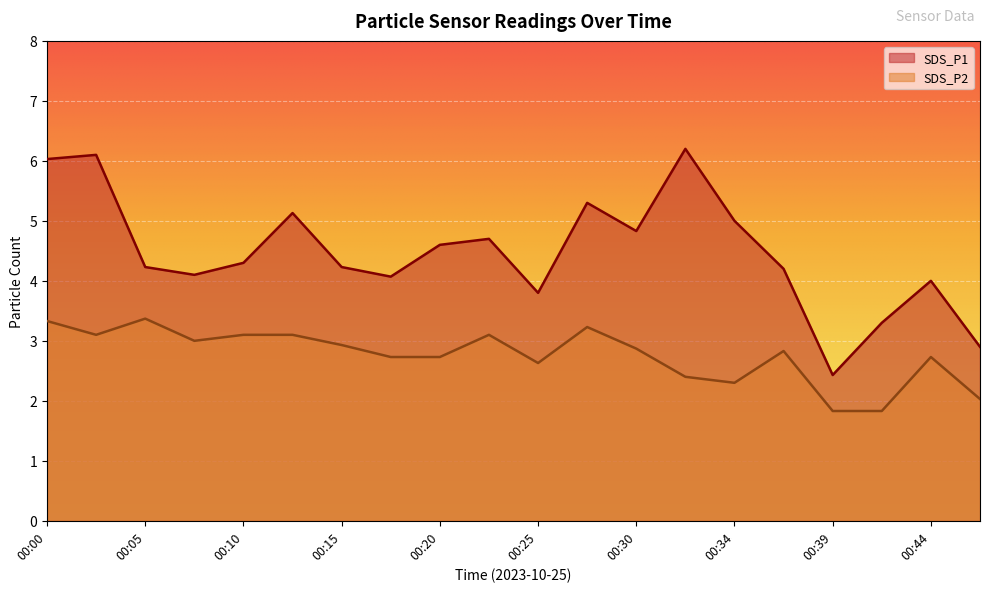

What is the total value across all series at 00:00?

9.4